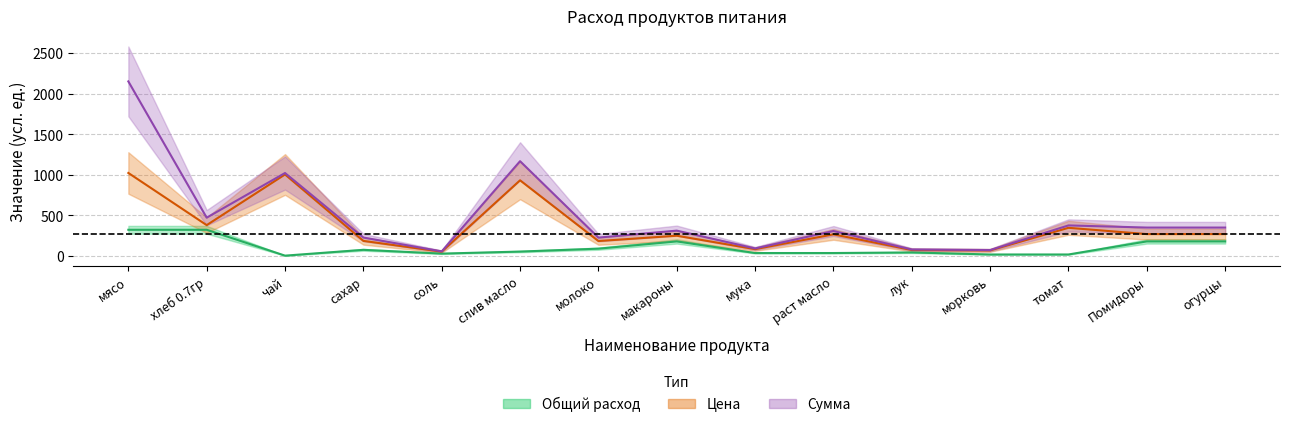

Count the number of data series in this chart.

3